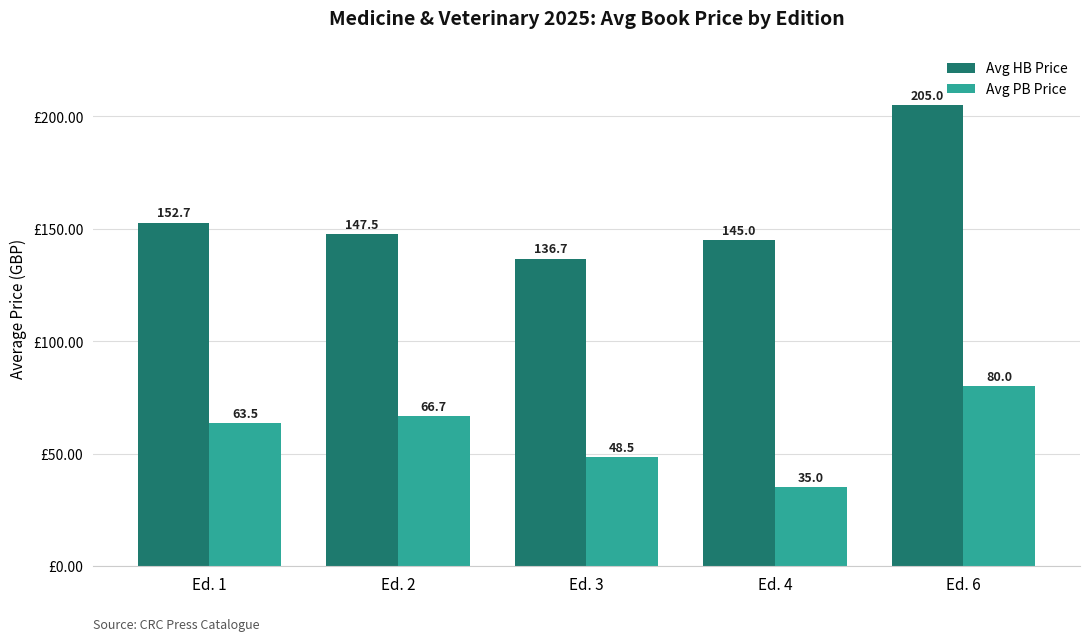

The Avg HB Price series shows 266.9 at Ed. 1. True or false?

False